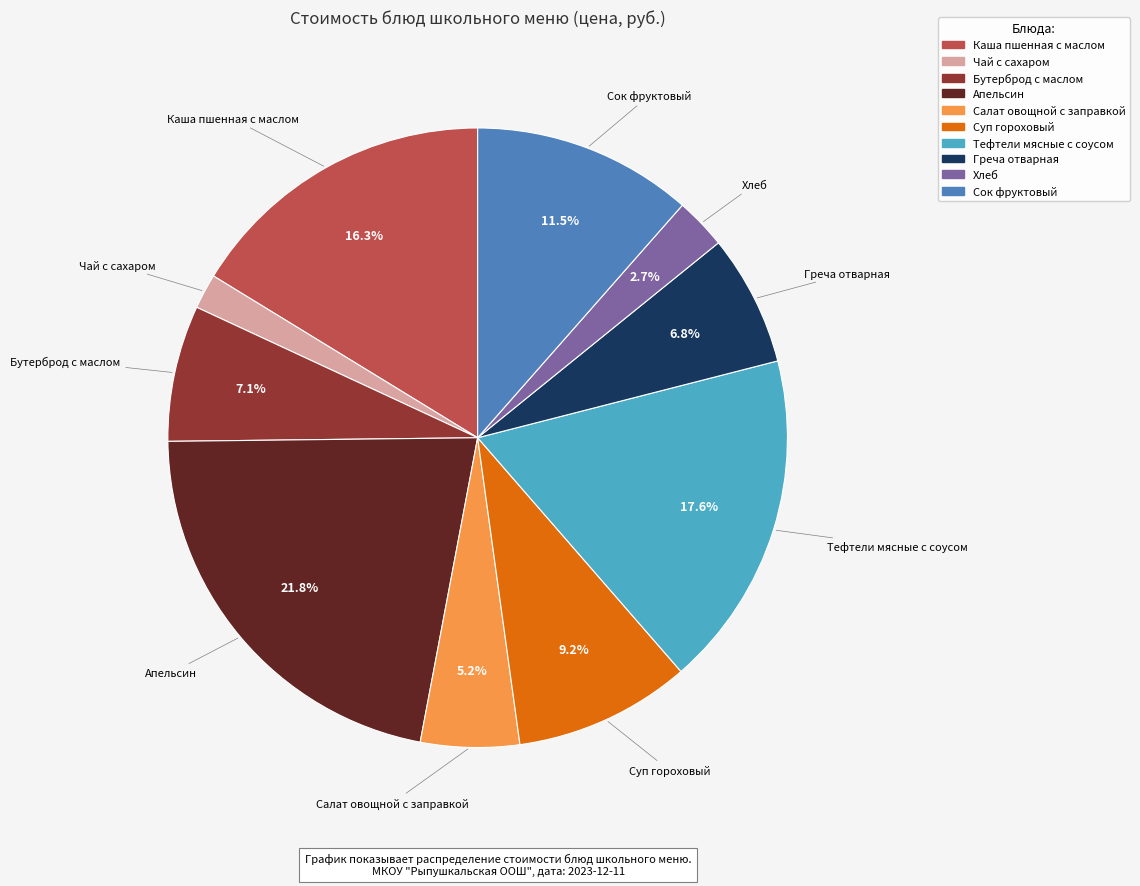

Count the number of slices in the pie.

10